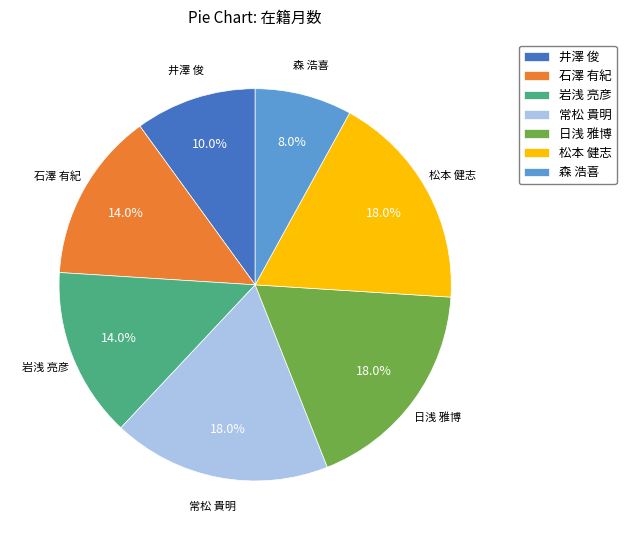

The 常松 貴明 slice represents 18% of the pie. True or false?

True